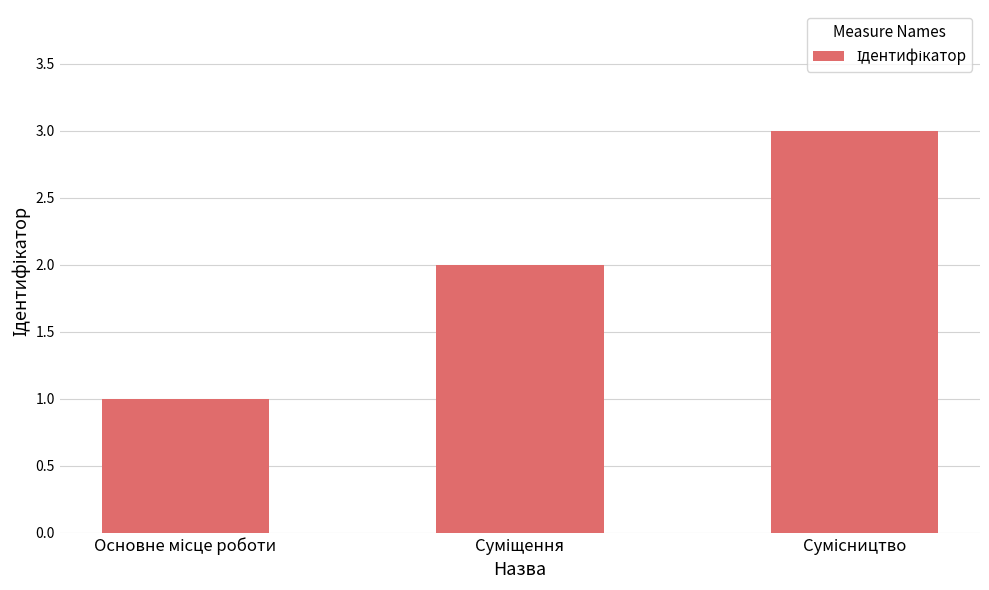

What is the maximum value shown in the chart?

3